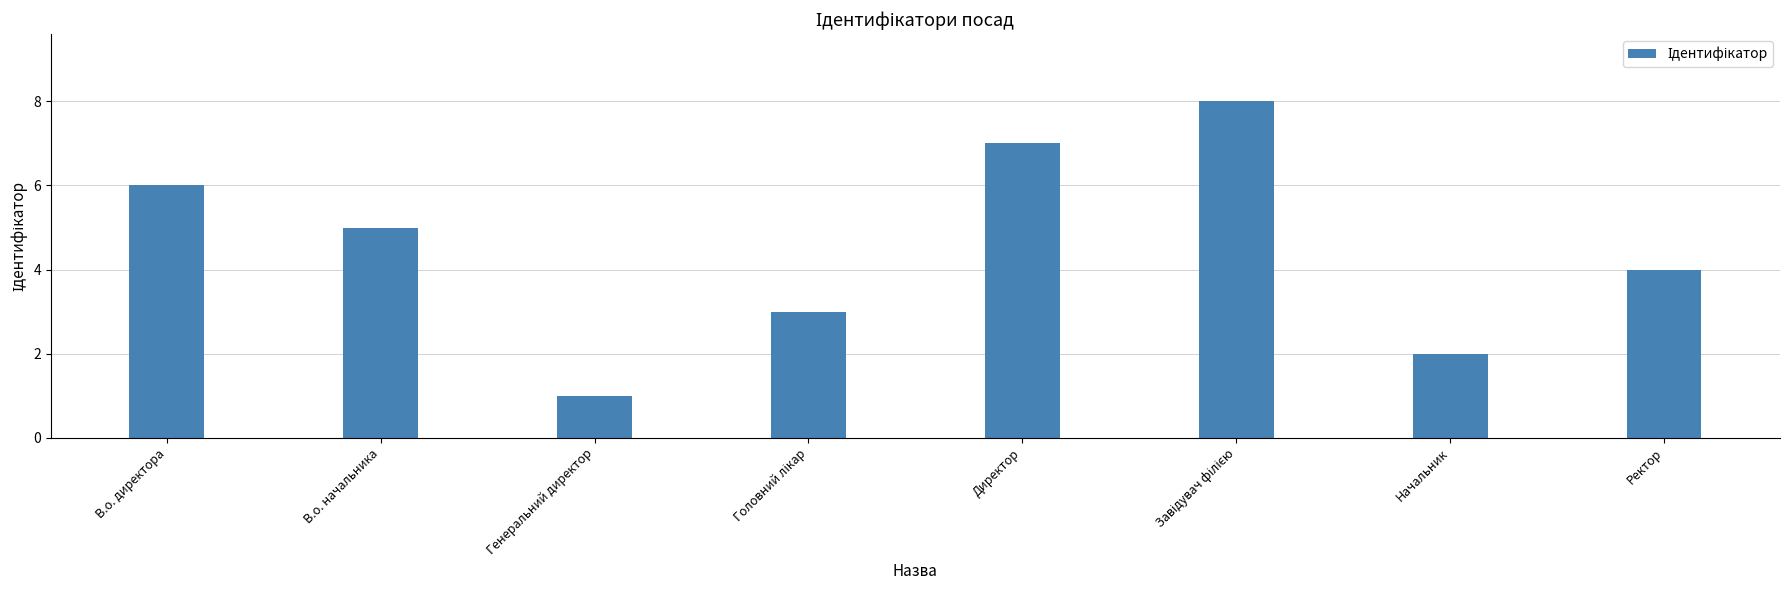

What is the difference between the maximum and minimum values?

7